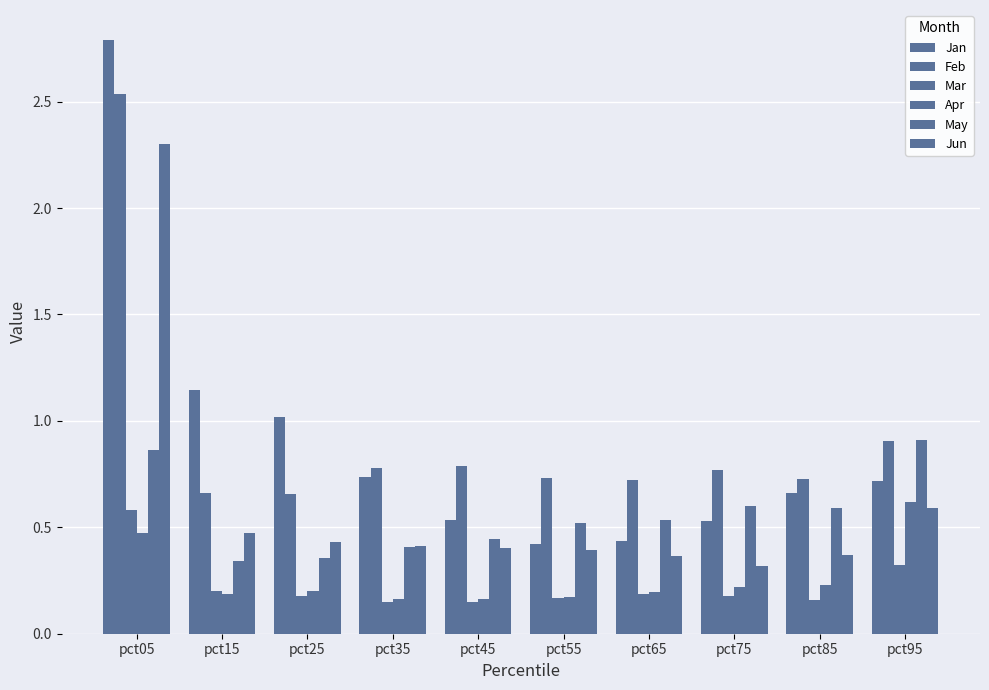

How many bars are there in total?

60